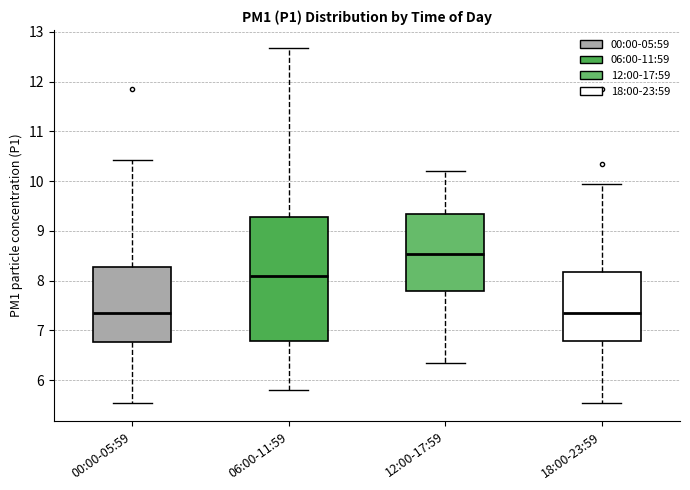

Reading left to right, read every box against the y-axis: the position of its median line, the range the box covers, and the ends of its whiskers. The values are not printed on the chart, so give them approximately, as read against the axis.

00:00-05:59: median 7.4, box 6.8 to 8.3, whiskers 5.5 to 10.4
06:00-11:59: median 8.1, box 6.8 to 9.3, whiskers 5.8 to 12.7
12:00-17:59: median 8.5, box 7.8 to 9.3, whiskers 6.4 to 10.2
18:00-23:59: median 7.4, box 6.8 to 8.2, whiskers 5.5 to 10.0